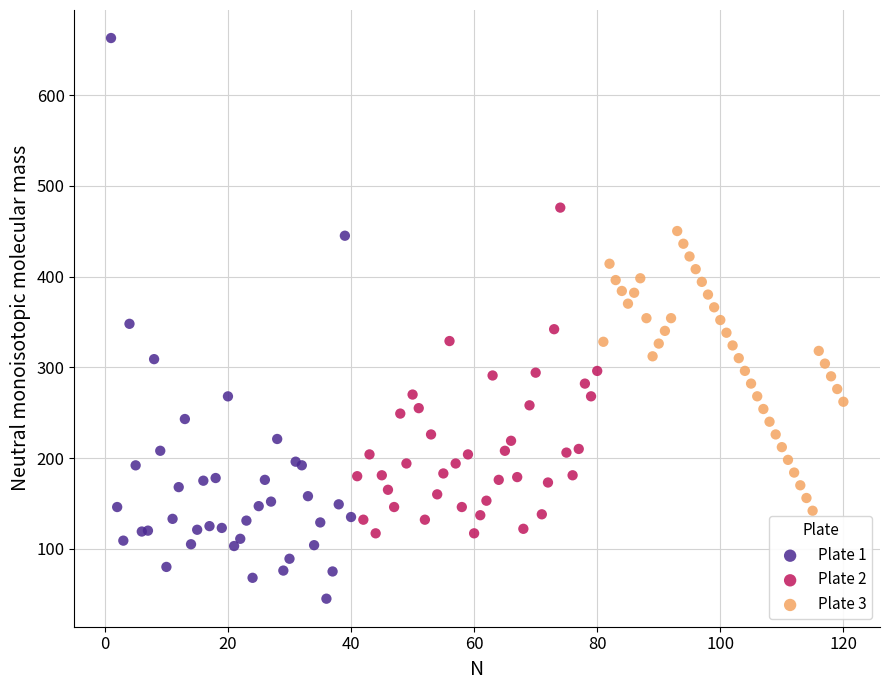

Which series contains the lowest Y value?

Plate 1